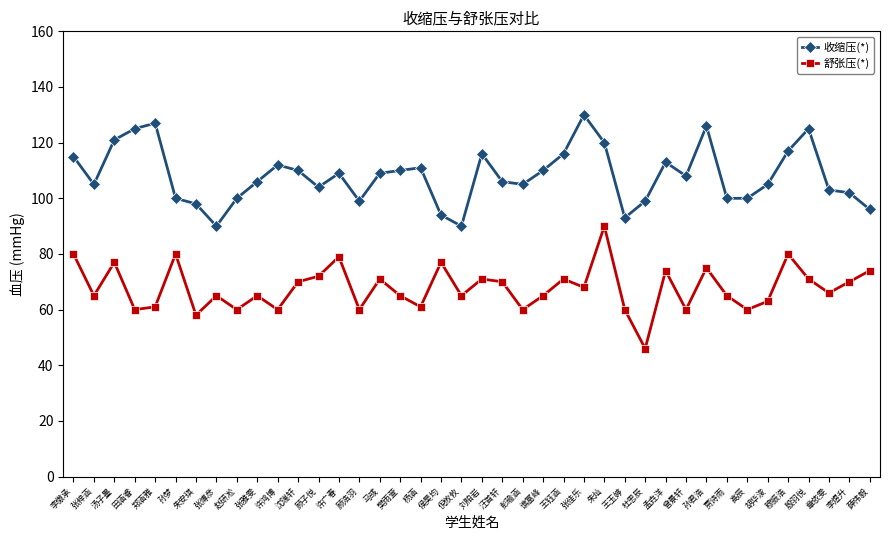

What is the difference between the maximum and minimum values in the 收缩压(*) series?

40